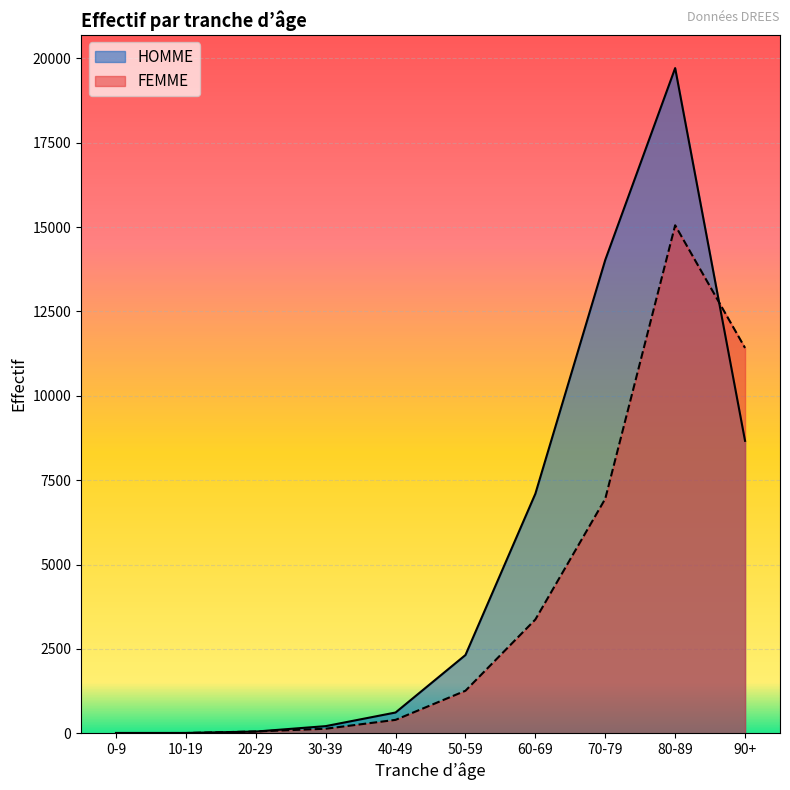

Between 50-59 and 40-49, which is larger?

50-59